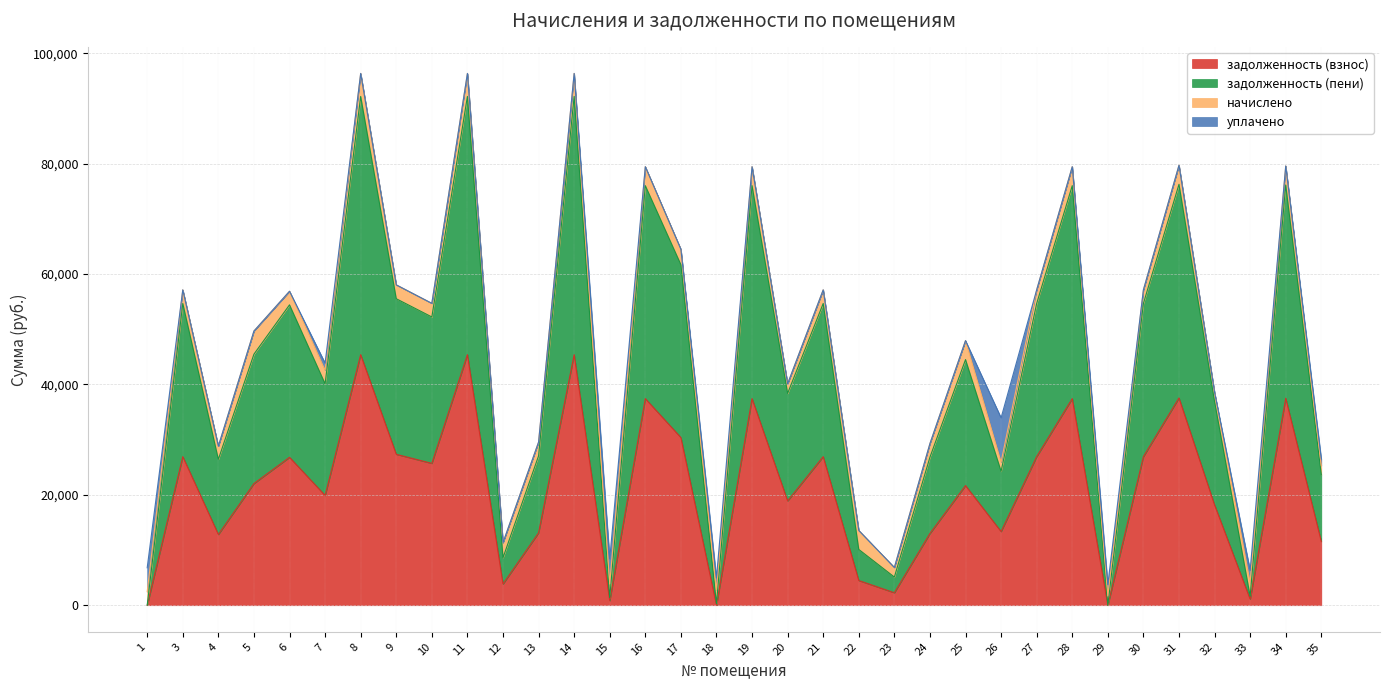

True or false: задолженность (взнос) and задолженность (пени) cross at least once.

False